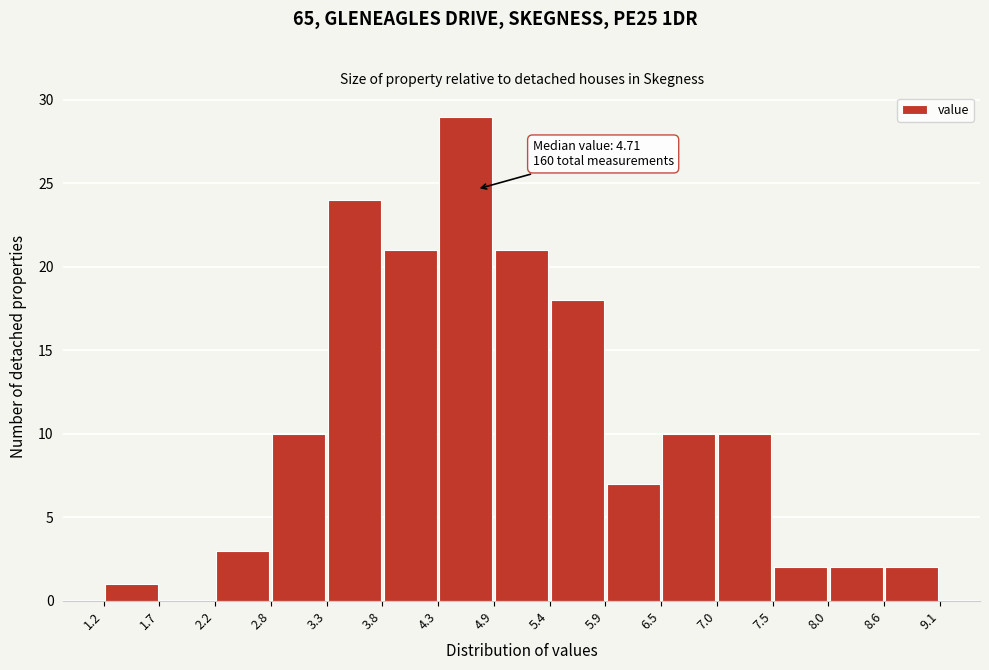

Over which range of the x-axis is the bar tallest?

4.3 to 4.9